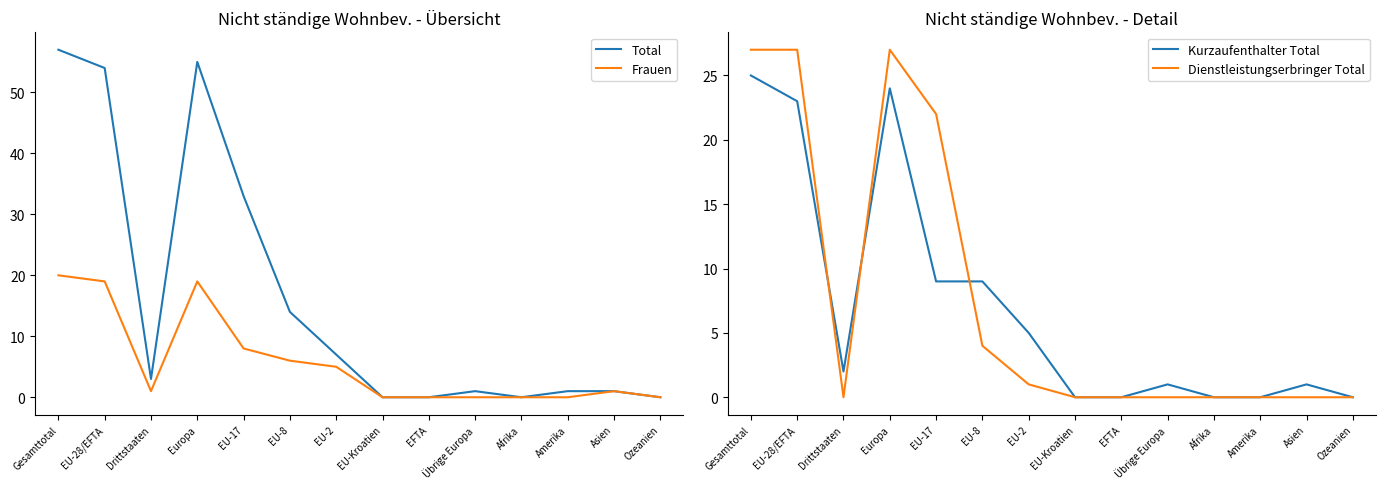

Is it true that Frauen equals 0 at Amerika?

True